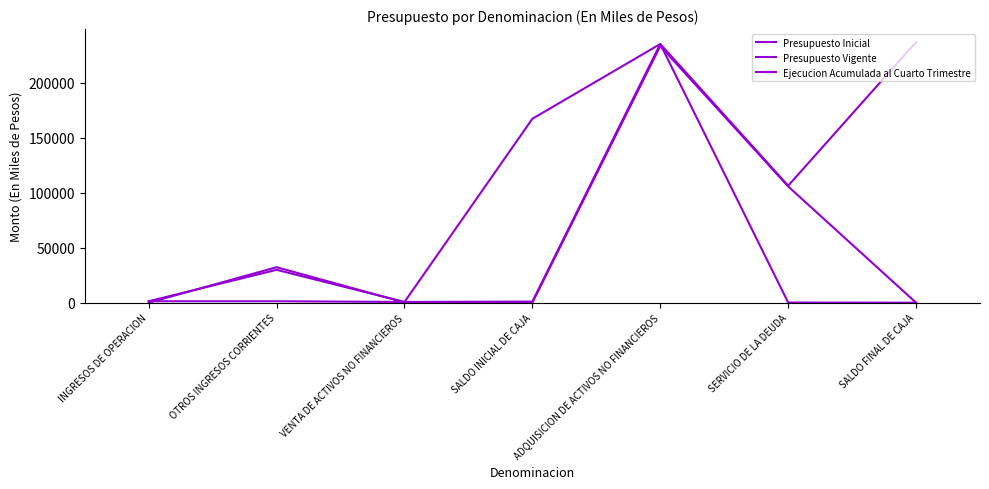

How many lines are shown in the chart?

3